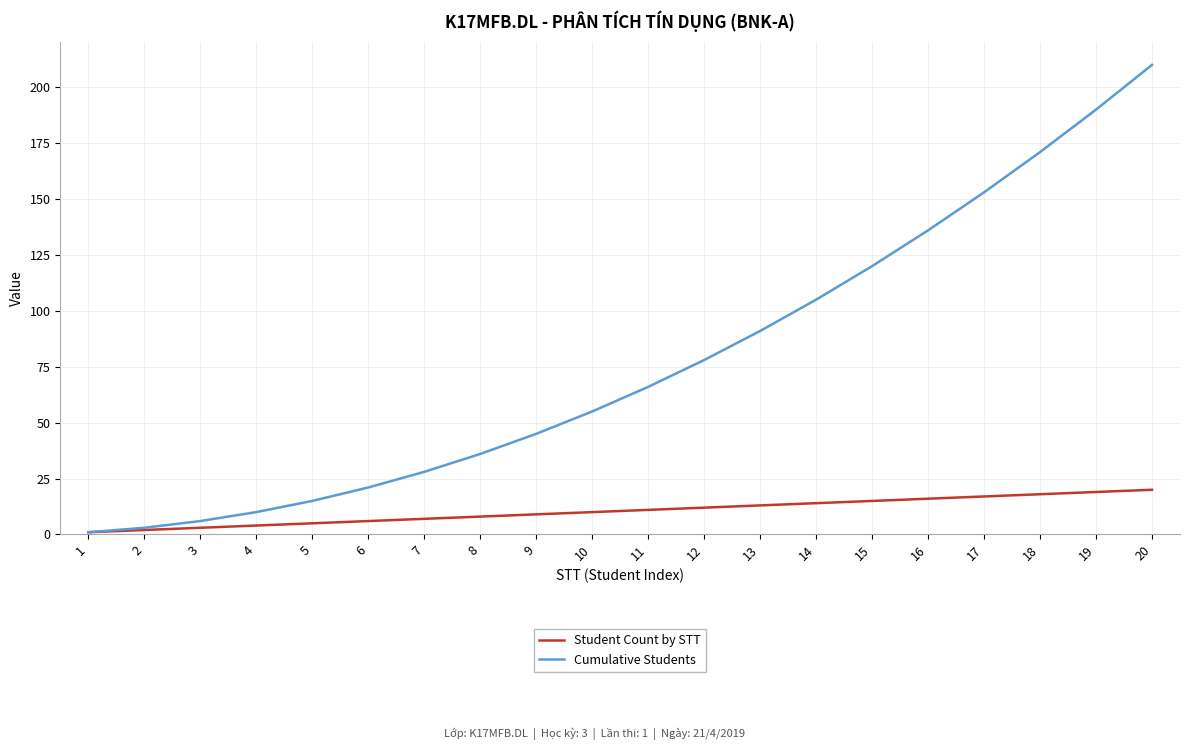

Which category has the highest value across all series?

20